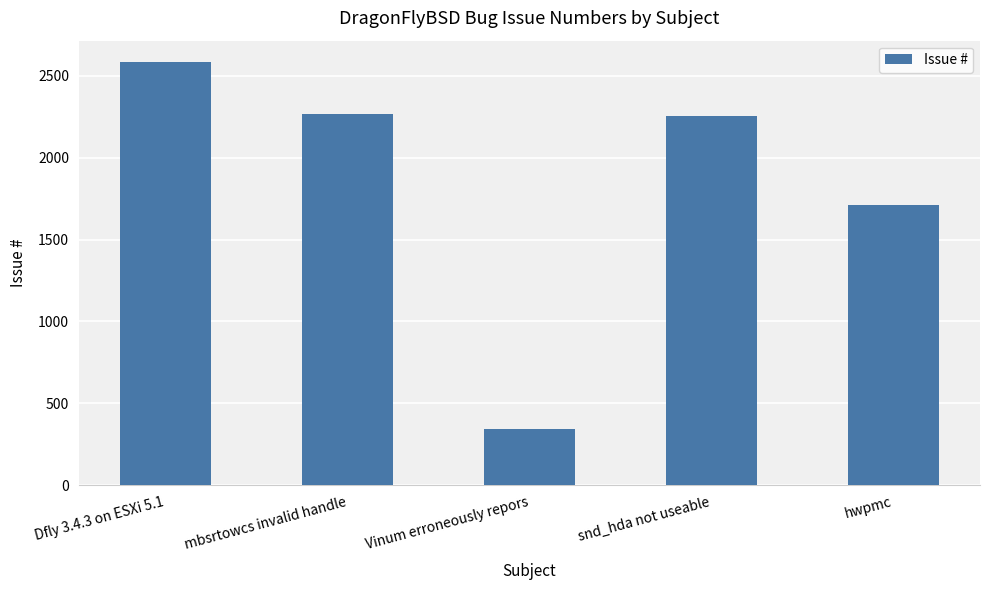

Which category has the highest value across all series?

Dfly 3.4.3 on ESXi 5.1